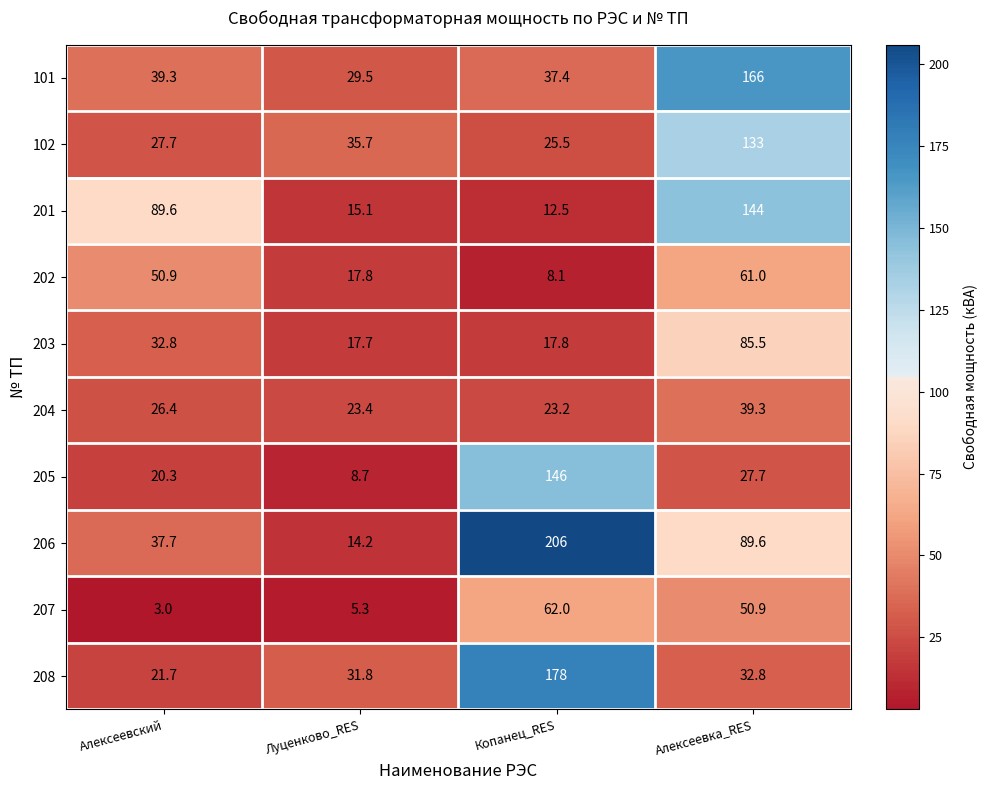

Which series has the widest spread of values?

206